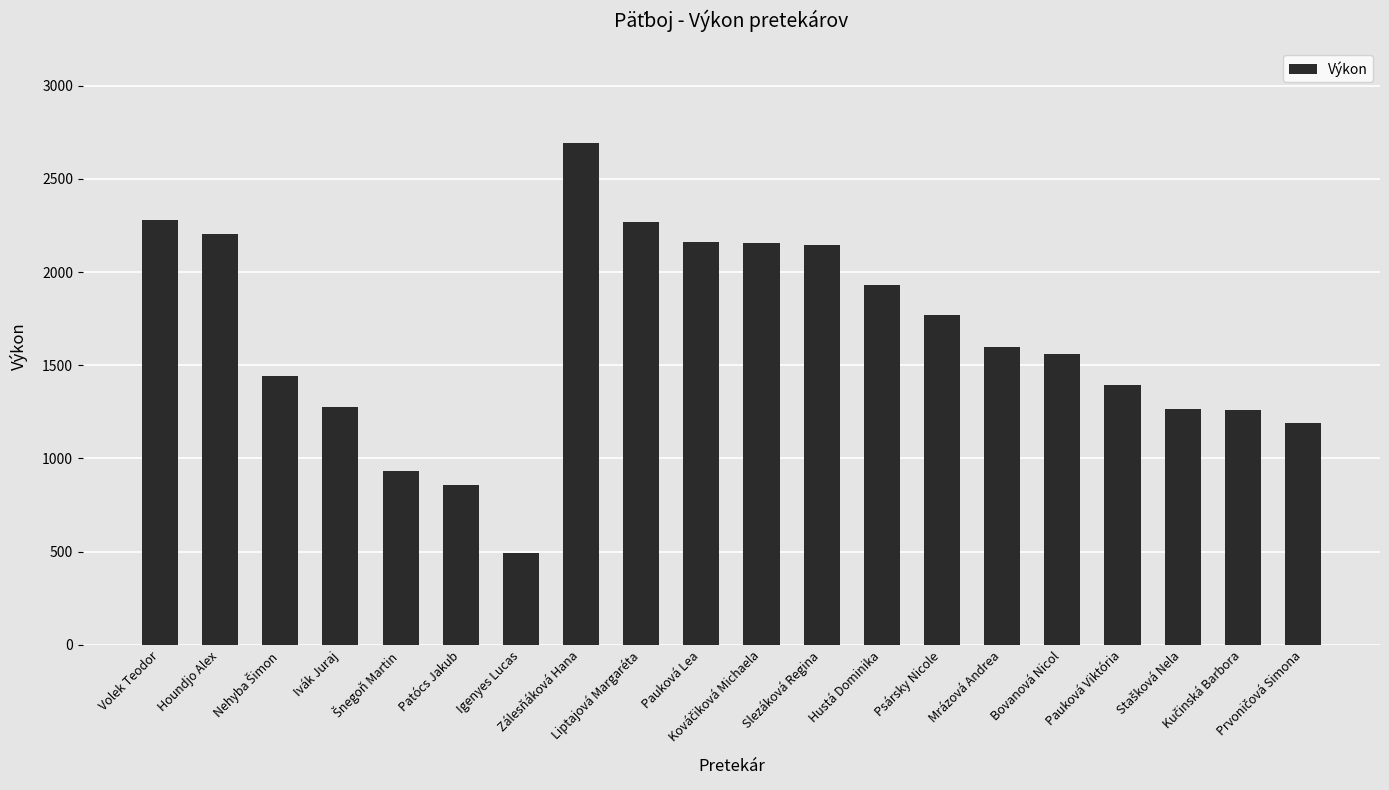

How many values are below 1596?

10